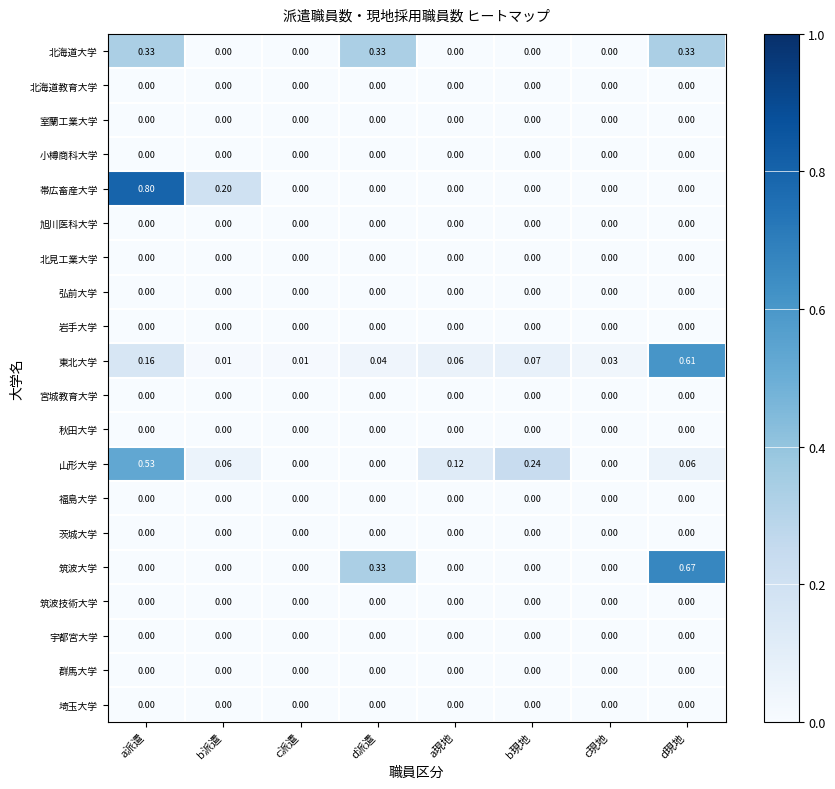

At how many categories does at least one series exceed 0?

8